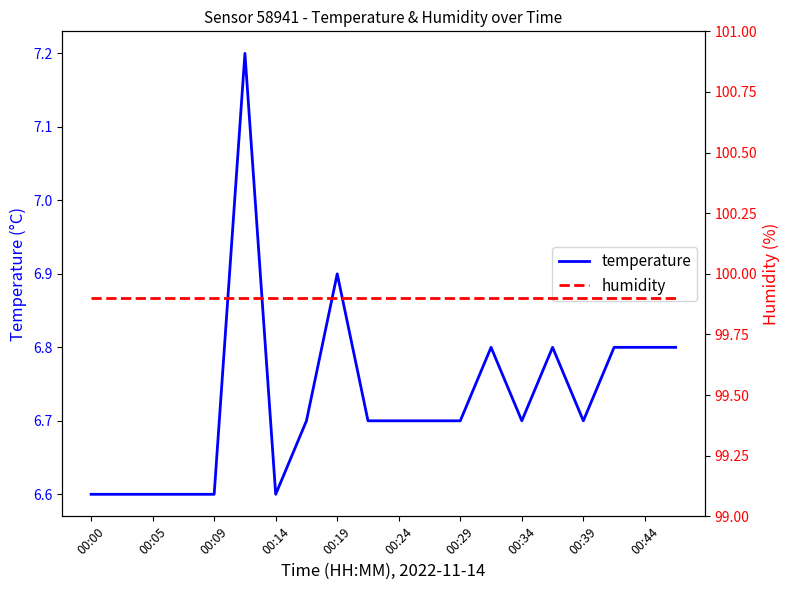

What is the smallest value displayed?

6.6